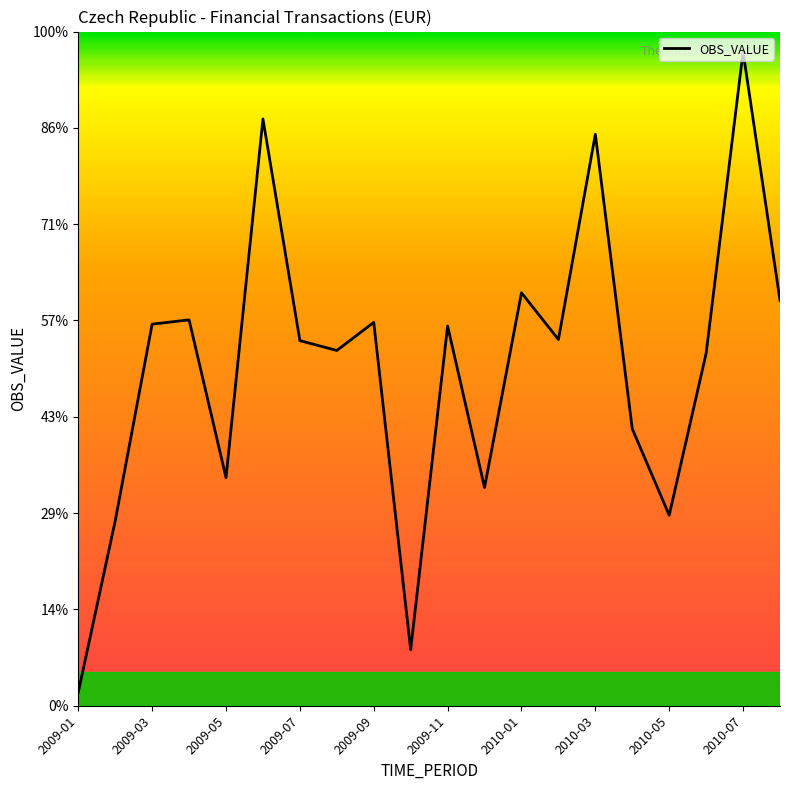

Where is the data nearest to the value 21?

2010-06